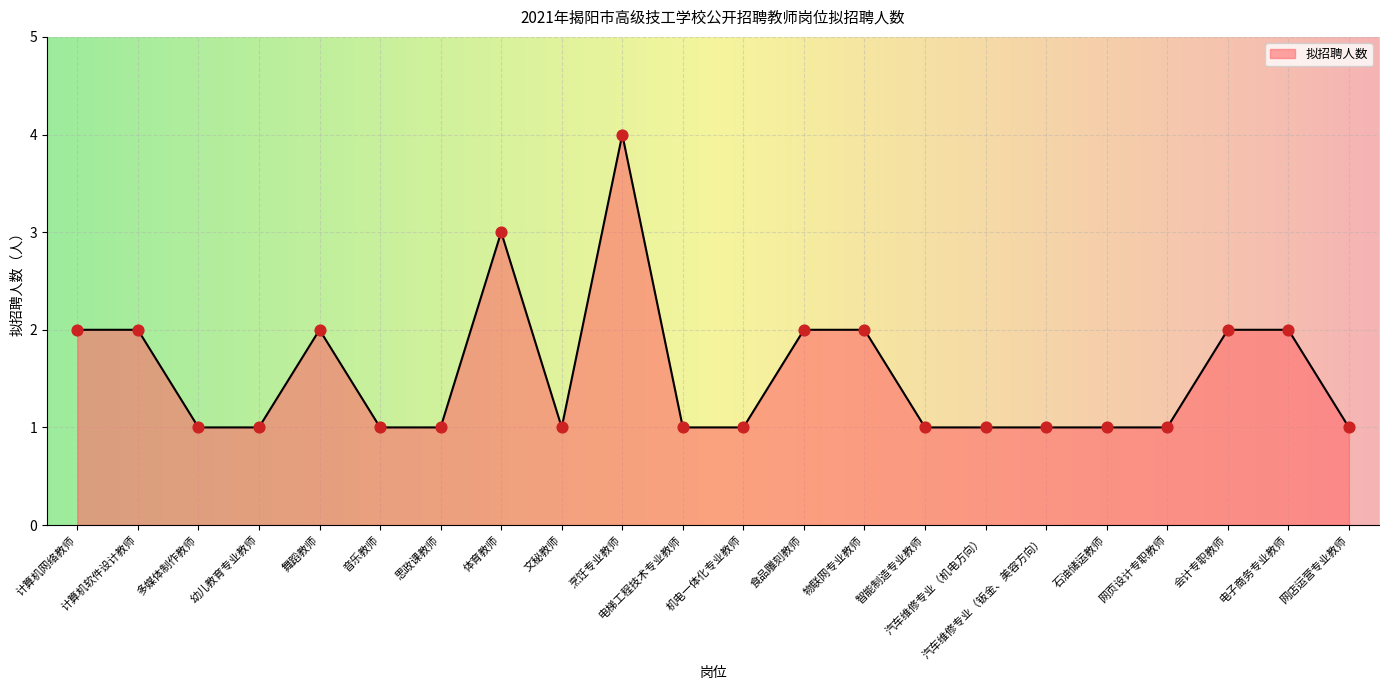

What is the ratio of the value at 思政课教师 to the value at 体育教师?

0.3